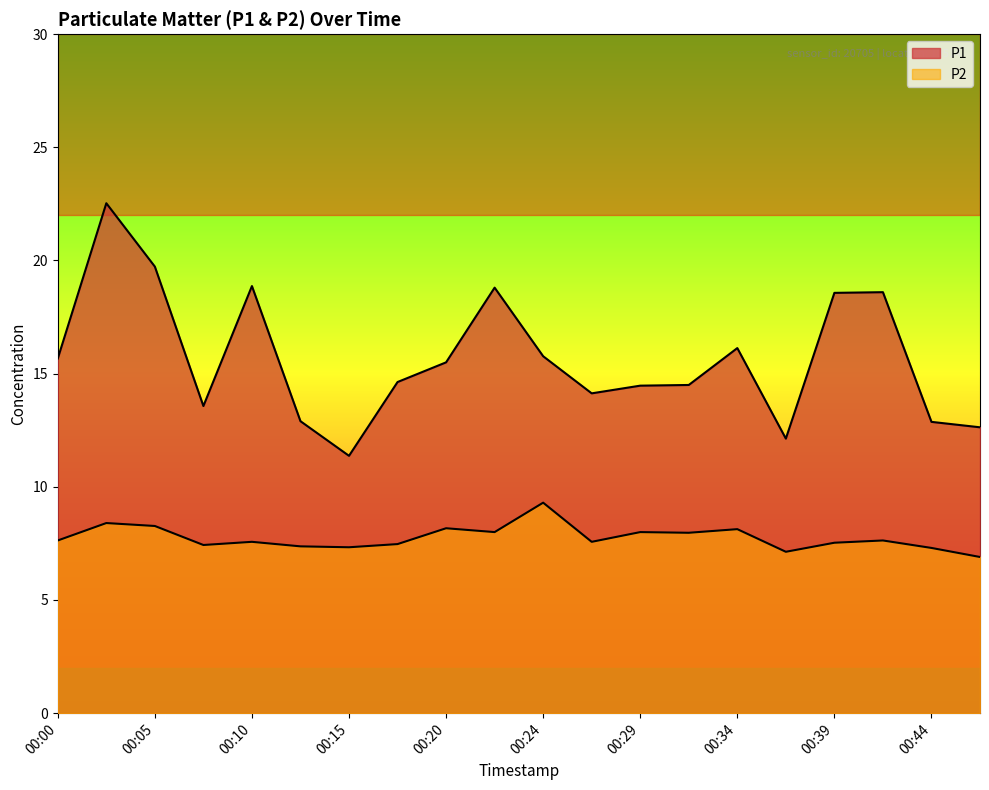

Reading left to right, what are all the values shown in this chart?

P1: 00:00=15.7	00:03=22.5	00:05=19.7	00:07=13.6	00:10=18.9	00:12=12.9	00:15=11.4	00:17=14.6	00:20=15.5	00:22=18.8	00:24=15.8	00:27=14.1	00:29=14.5	00:32=14.5	00:34=16.1	00:37=12.1	00:39=18.6	00:41=18.6	00:44=12.9	00:46=12.6
P2: 00:00=7.6	00:03=8.4	00:05=8.3	00:07=7.4	00:10=7.6	00:12=7.4	00:15=7.3	00:17=7.5	00:20=8.2	00:22=8.0	00:24=9.3	00:27=7.6	00:29=8.0	00:32=8.0	00:34=8.1	00:37=7.1	00:39=7.5	00:41=7.6	00:44=7.3	00:46=6.9